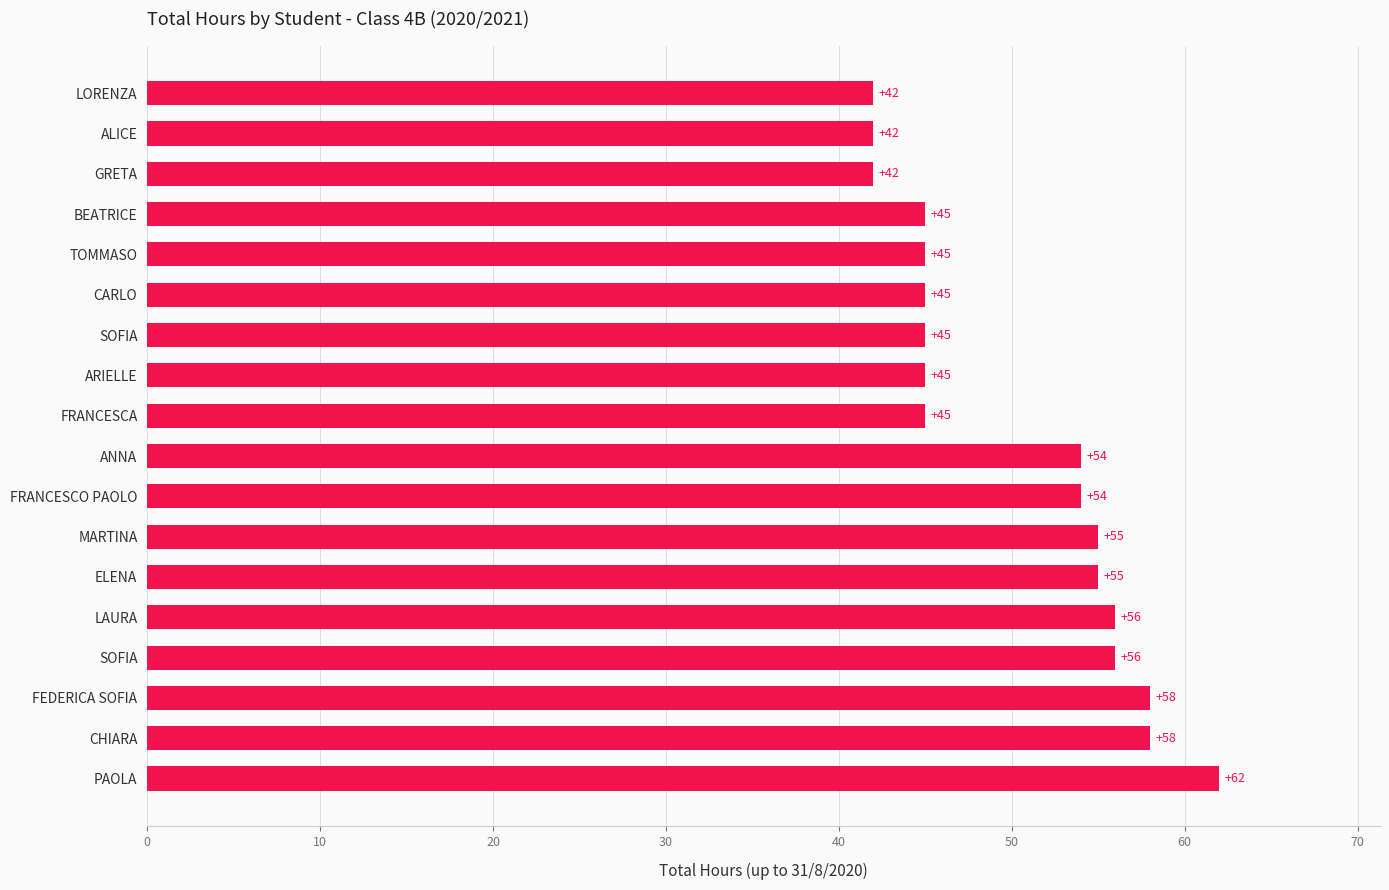

How many distinct data groups are displayed?

1